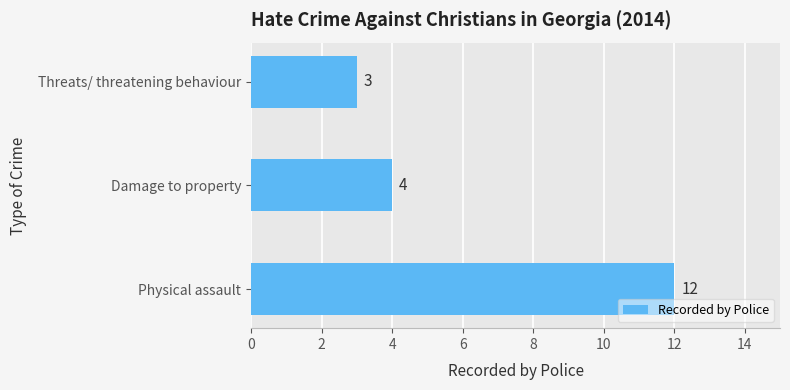

Approximately how many times larger is the value at Damage to property compared to Physical assault?

0.3